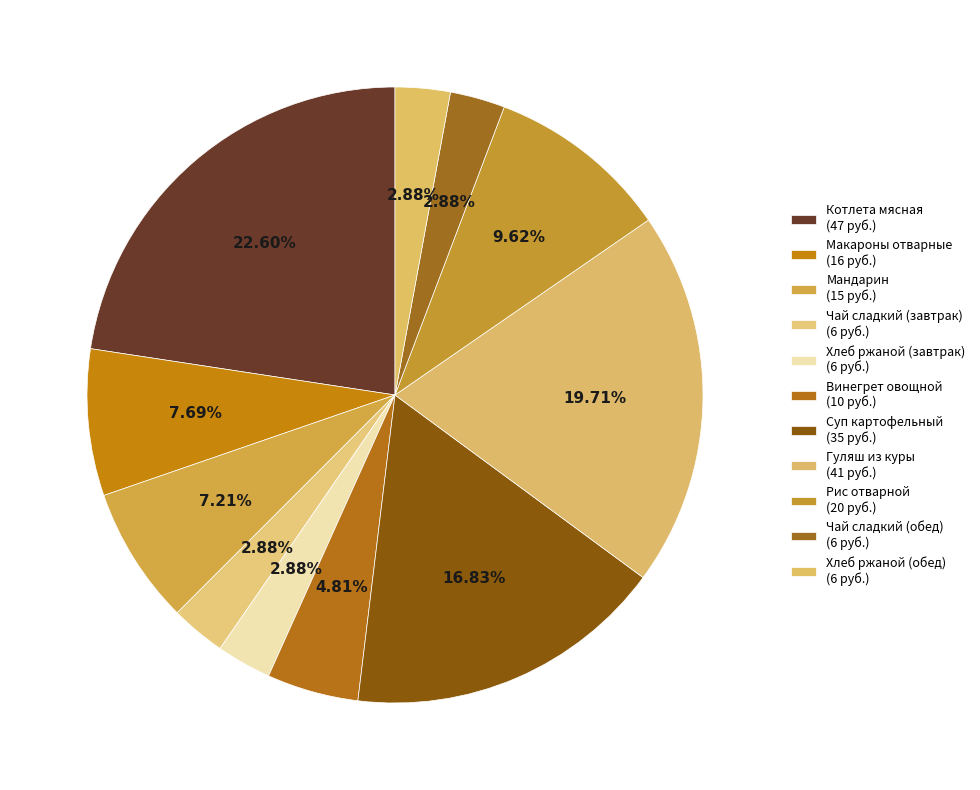

Count the number of slices in the pie.

11